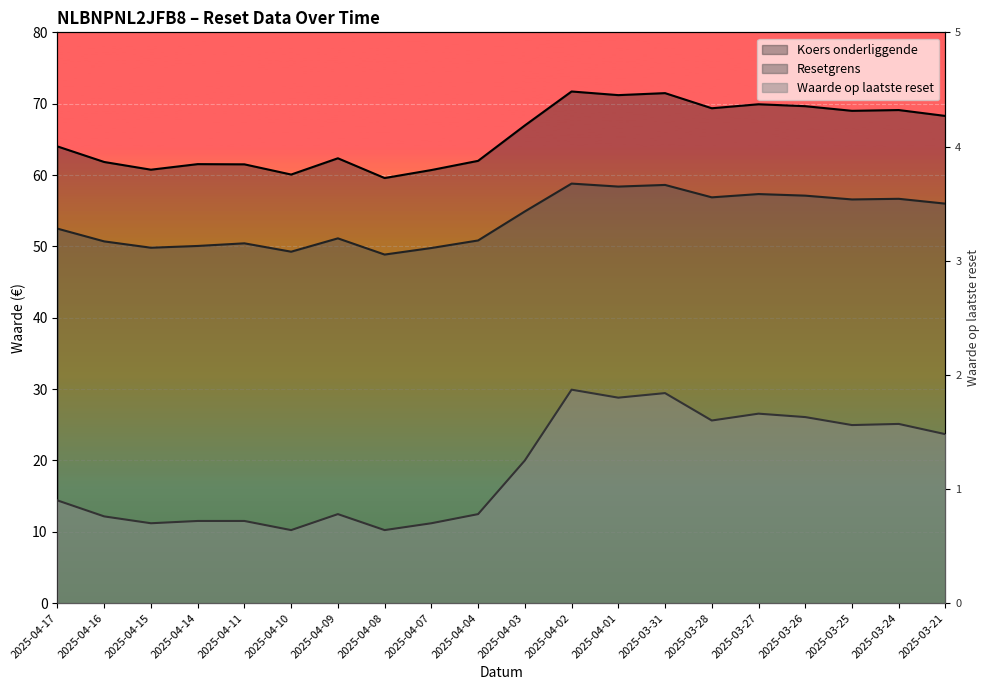

What is the total value across all series at 2025-04-07?

111.2